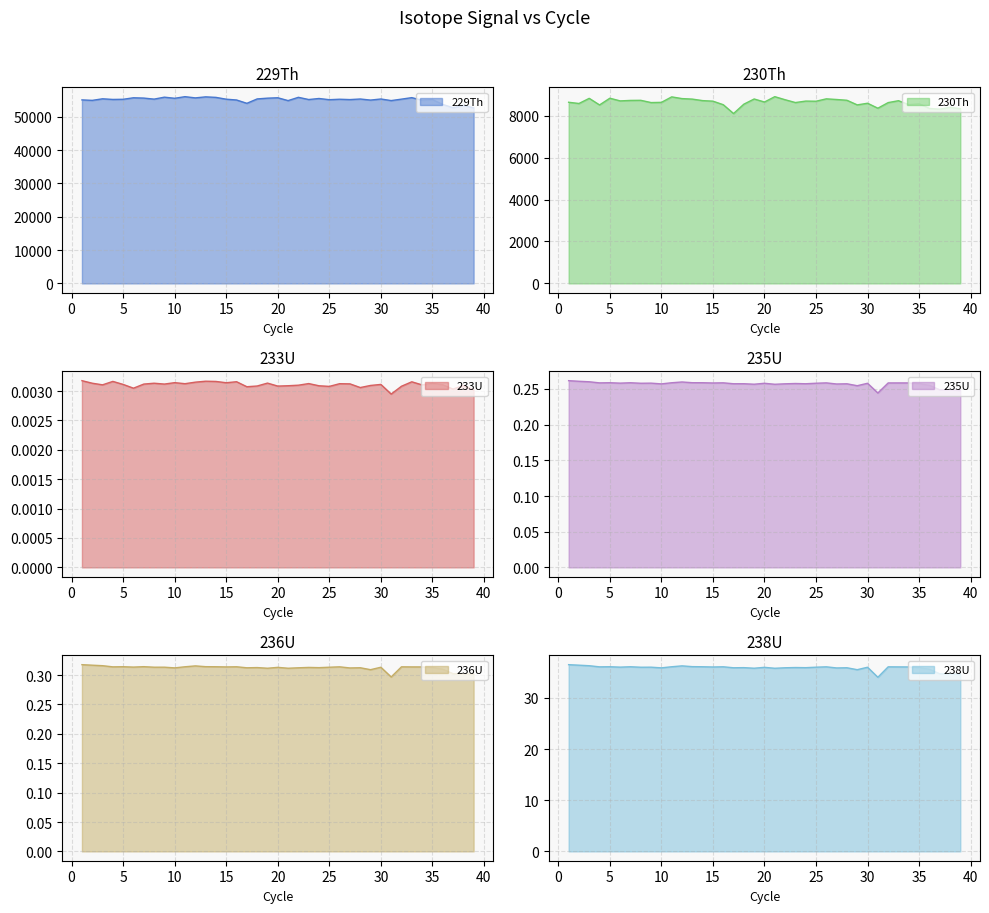

How many series are shown in this chart?

6